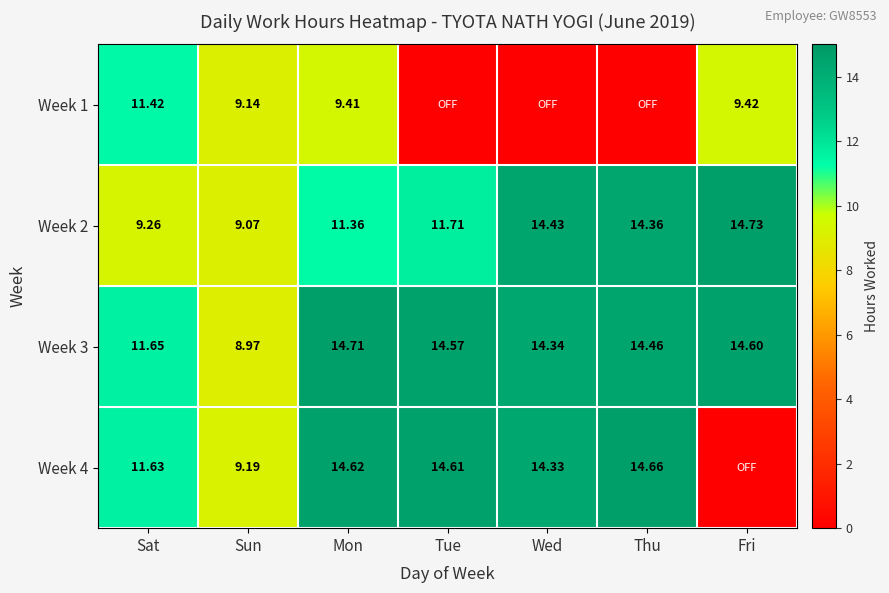

How many values in the Week 2 series are below 11?

2